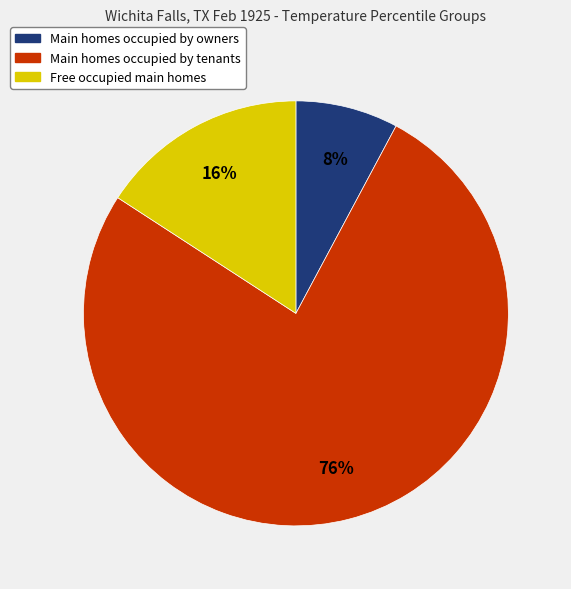

Does any single category account for the majority?

Yes